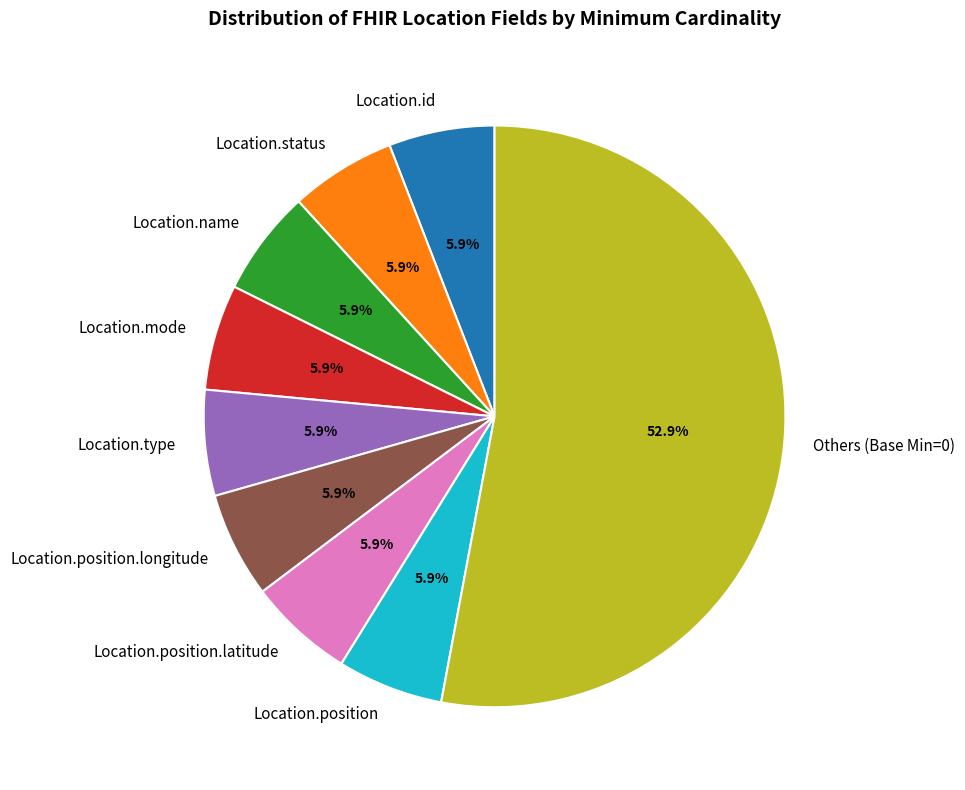

Does any single category account for the majority?

Yes